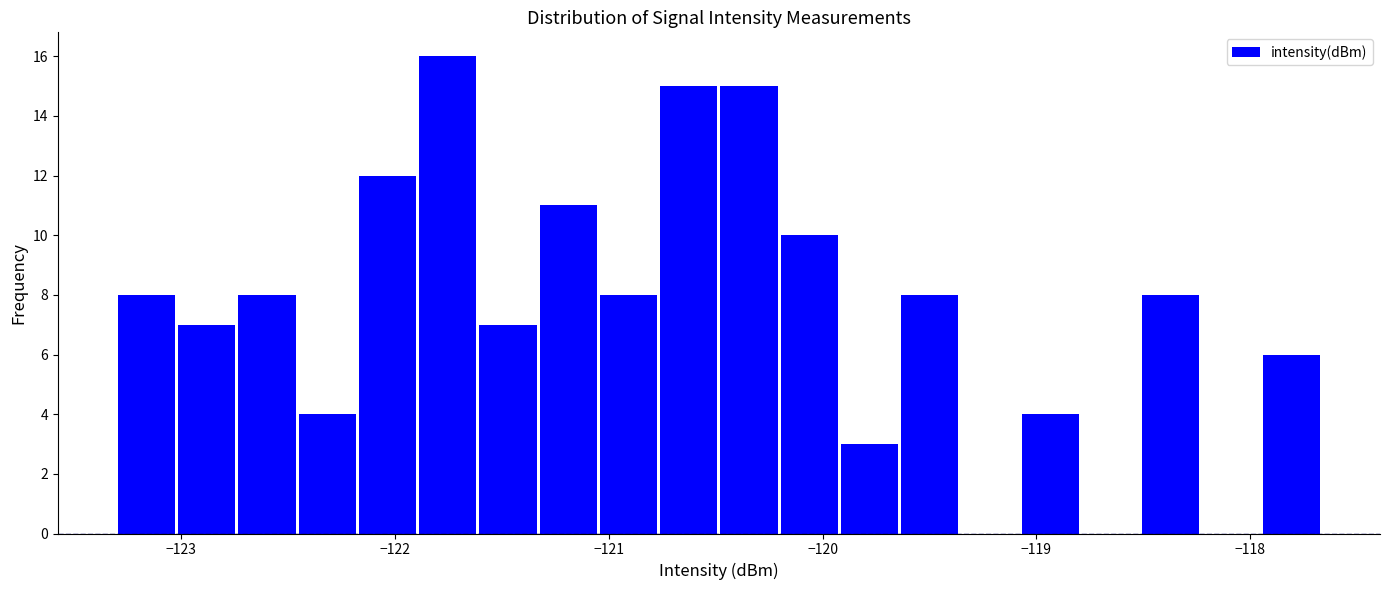

Read against the x-axis, roughly where is the centre of the tallest bar?

-121.8